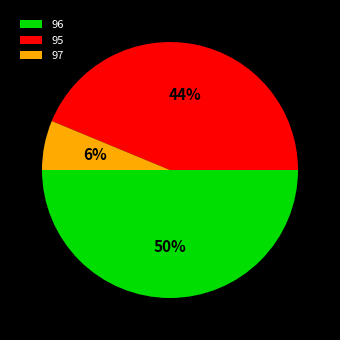

The 95 slice represents 44% of the pie. True or false?

True